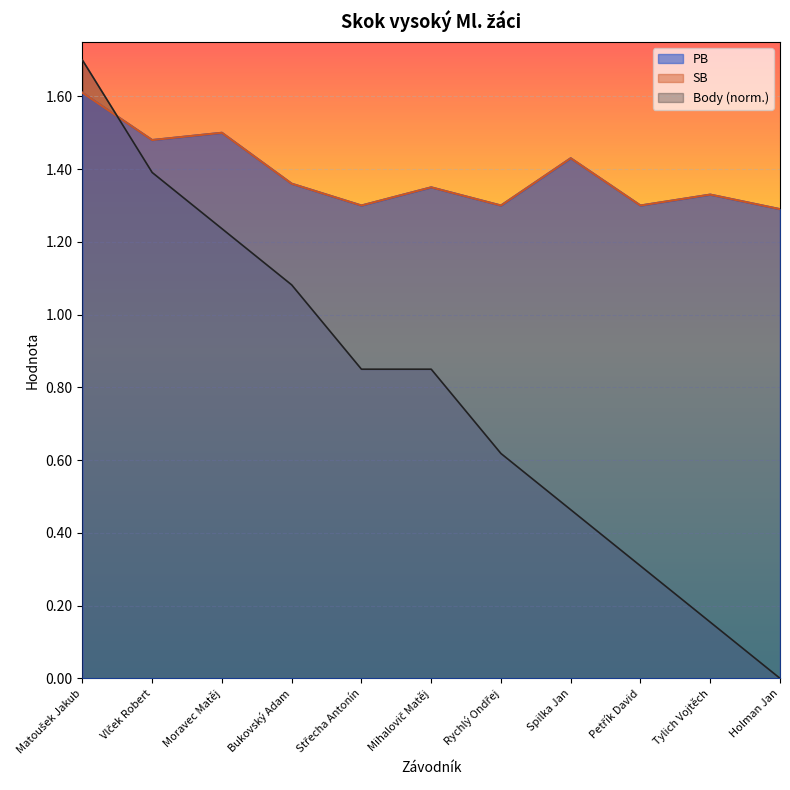

Reading right to left, list all the values displayed in this chart.

PB: Holman Jan=1.3	Tylich Vojtěch=1.3	Petřík David=1.3	Spilka Jan=1.4	Rychlý Ondřej=1.3	Mihalovič Matěj=1.4	Střecha Antonín=1.3	Bukovský Adam=1.4	Moravec Matěj=1.5	Vlček Robert=1.5	Matoušek Jakub=1.6
SB: Holman Jan=1.3	Tylich Vojtěch=1.3	Petřík David=1.3	Spilka Jan=1.4	Rychlý Ondřej=1.3	Mihalovič Matěj=1.4	Střecha Antonín=1.3	Bukovský Adam=1.4	Moravec Matěj=1.5	Vlček Robert=1.5	Matoušek Jakub=1.6
Body: Holman Jan=0.0	Tylich Vojtěch=0.2	Petřík David=0.3	Spilka Jan=0.5	Rychlý Ondřej=0.6	Mihalovič Matěj=0.8	Střecha Antonín=0.8	Bukovský Adam=1.1	Moravec Matěj=1.2	Vlček Robert=1.4	Matoušek Jakub=1.7